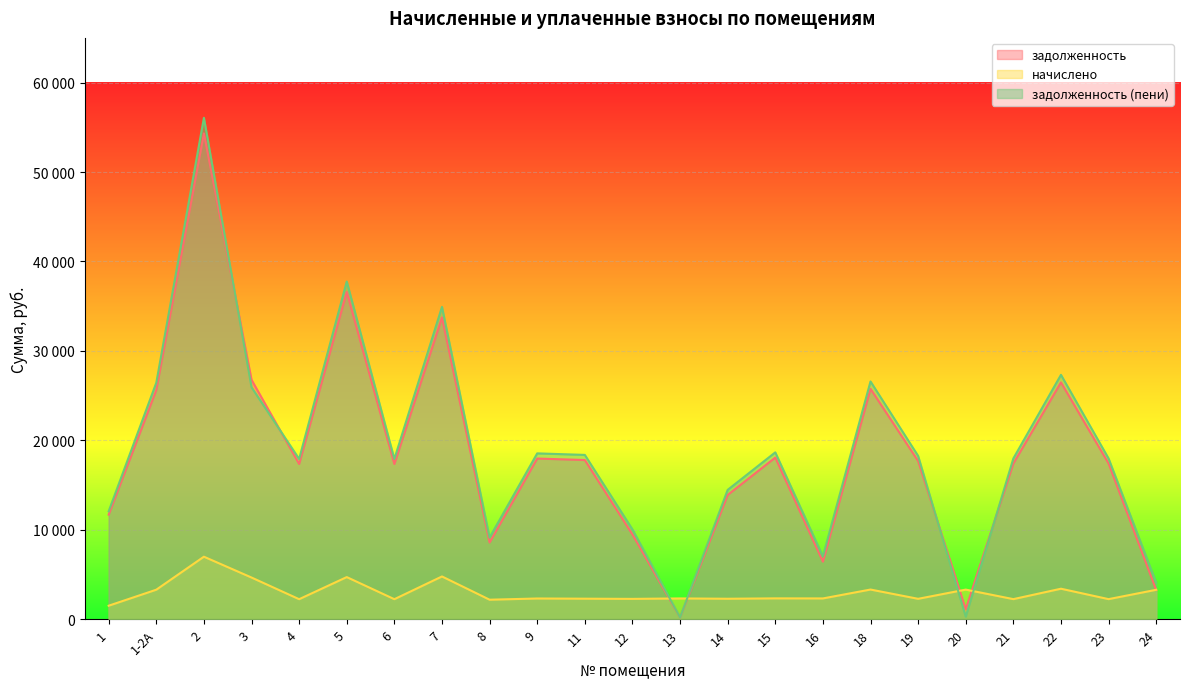

True or false: задолженность (пени) and начислено cross at least once.

True